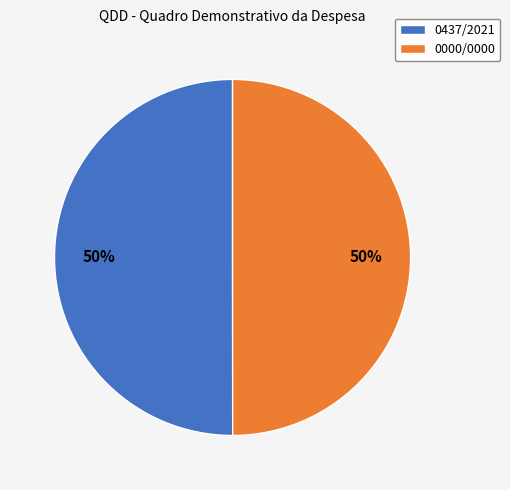

Combined, do 0000/0000 and 0437/2021 account for over 50%?

Yes